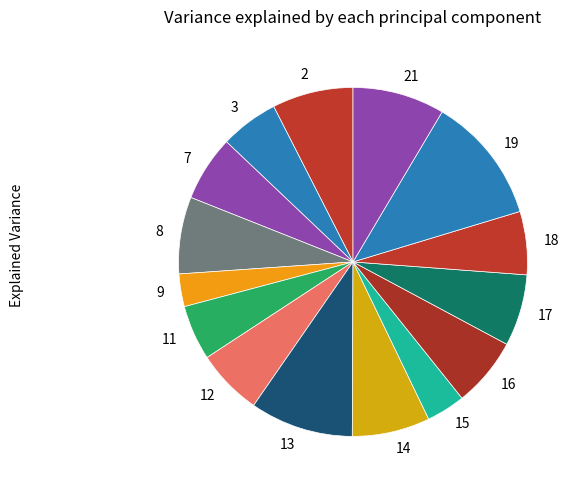

Approximately how many times larger is the value at 11 compared to 17?

0.8